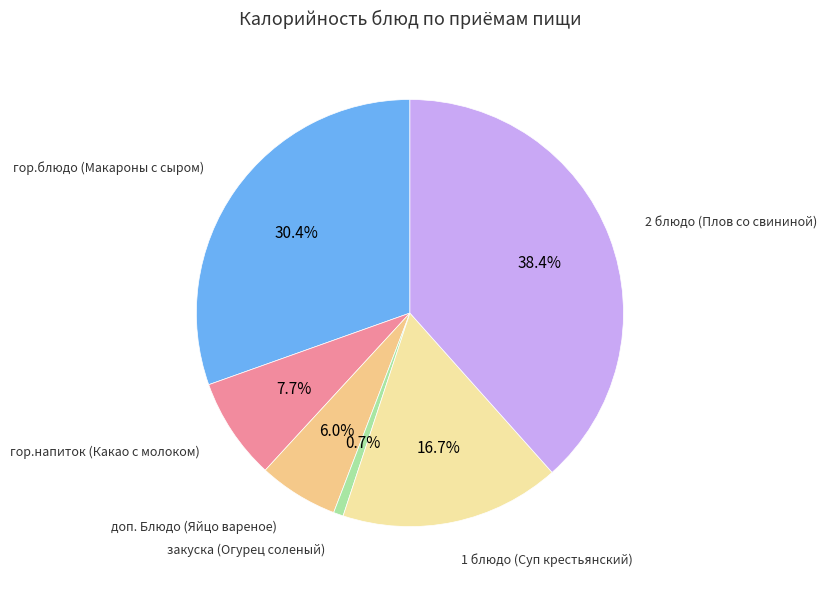

Count the number of slices in the pie.

6